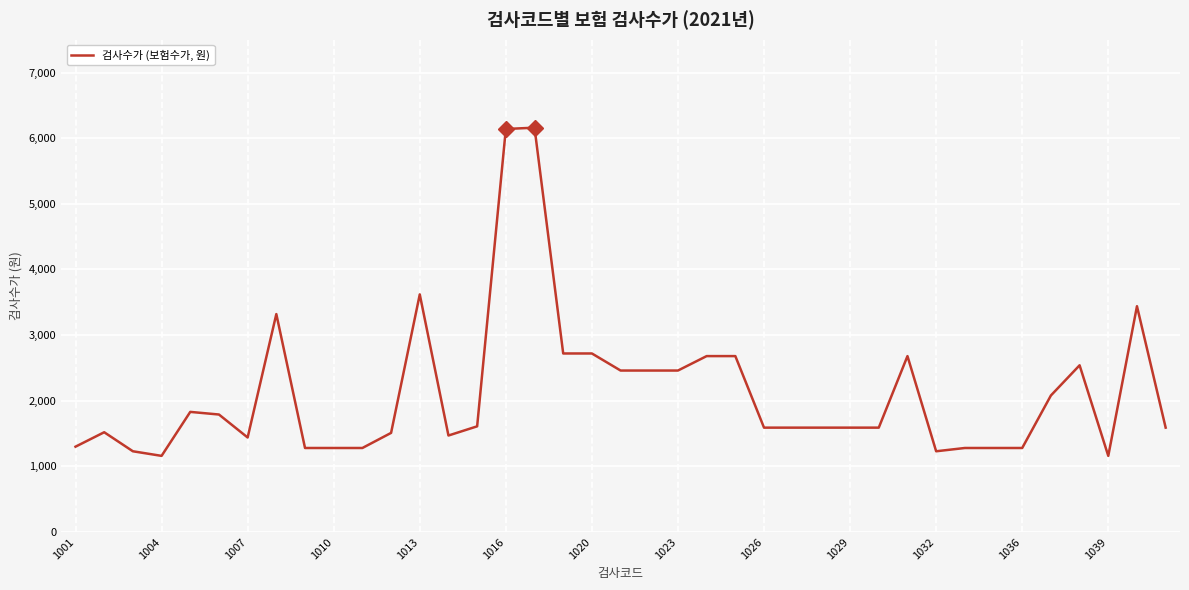

What is the smallest value displayed?

1160